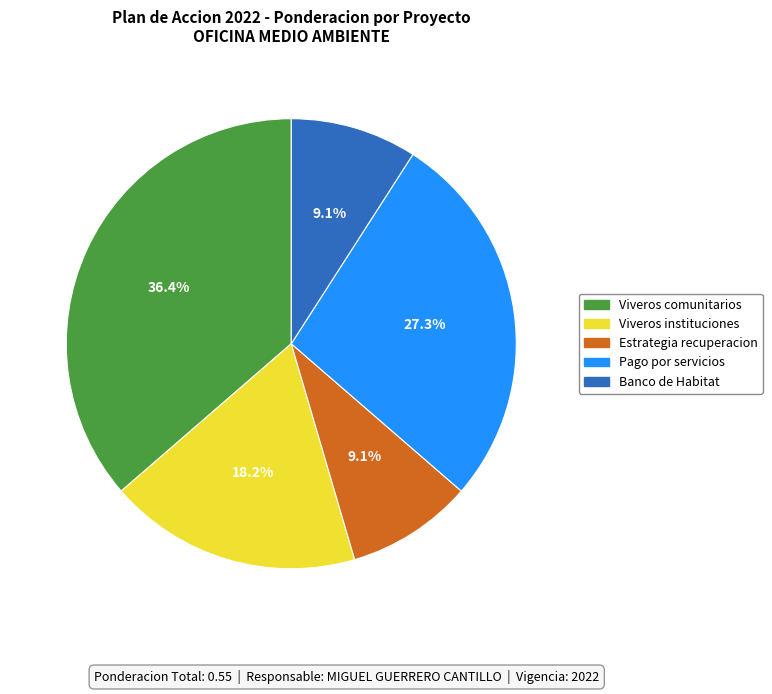

How many segments does this pie chart have?

5